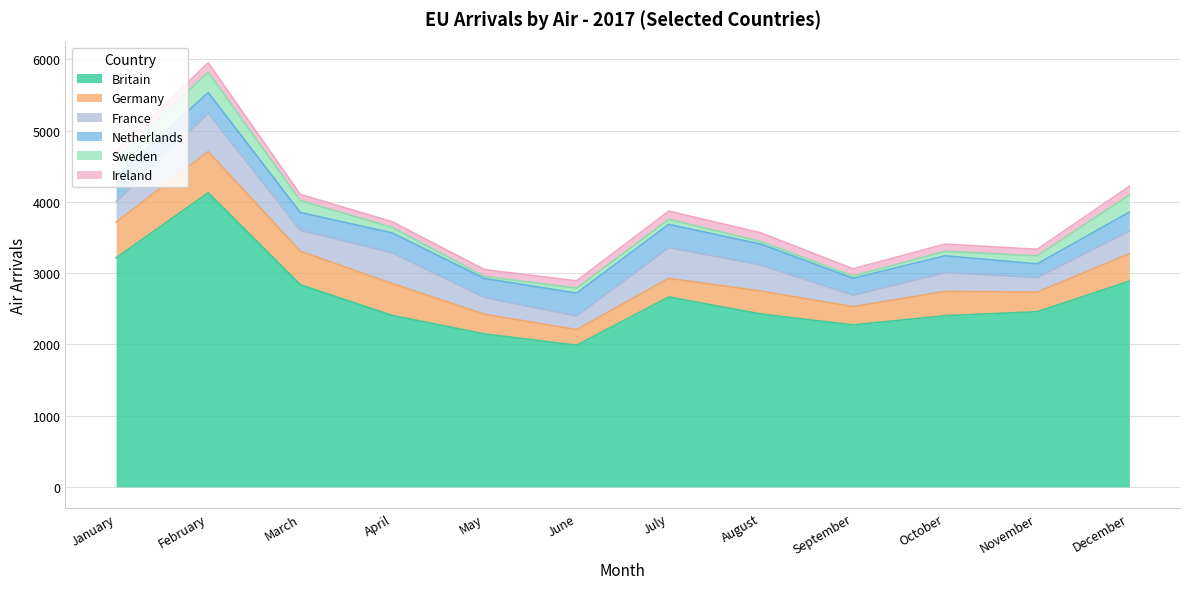

Which category has the lowest value across all series?

May